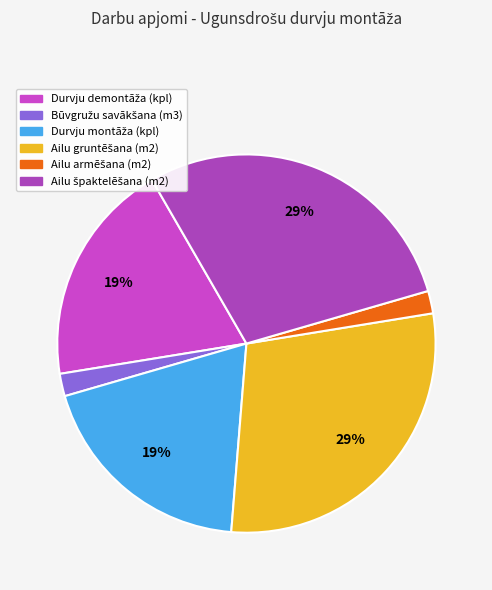

How many slices are in this pie chart?

6